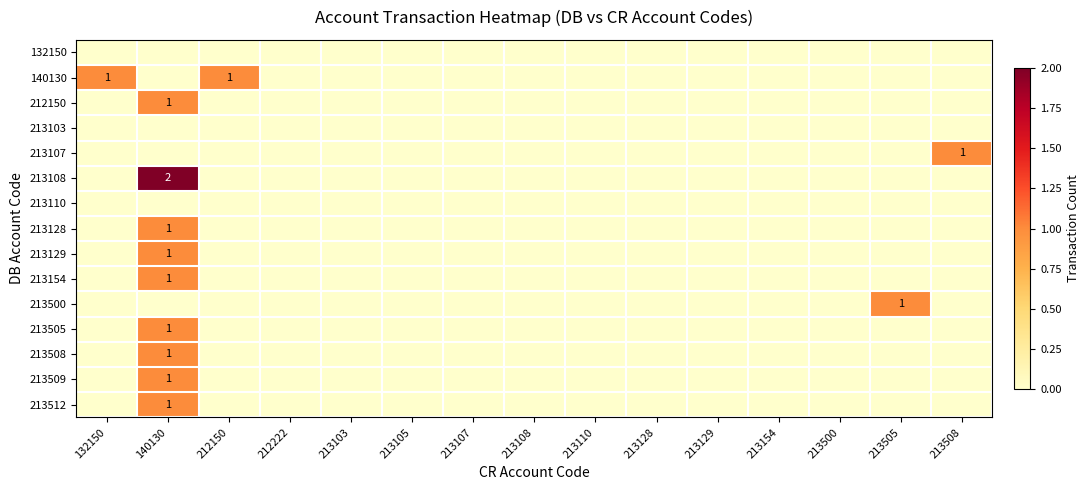

What is the greatest value displayed?

2